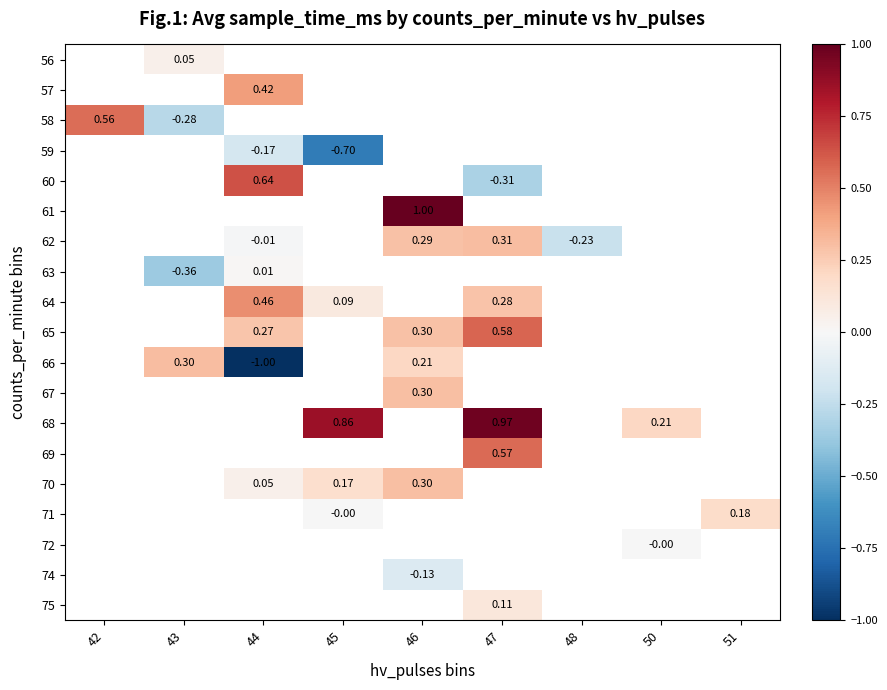

Which has a higher value, 46 or 47?

47